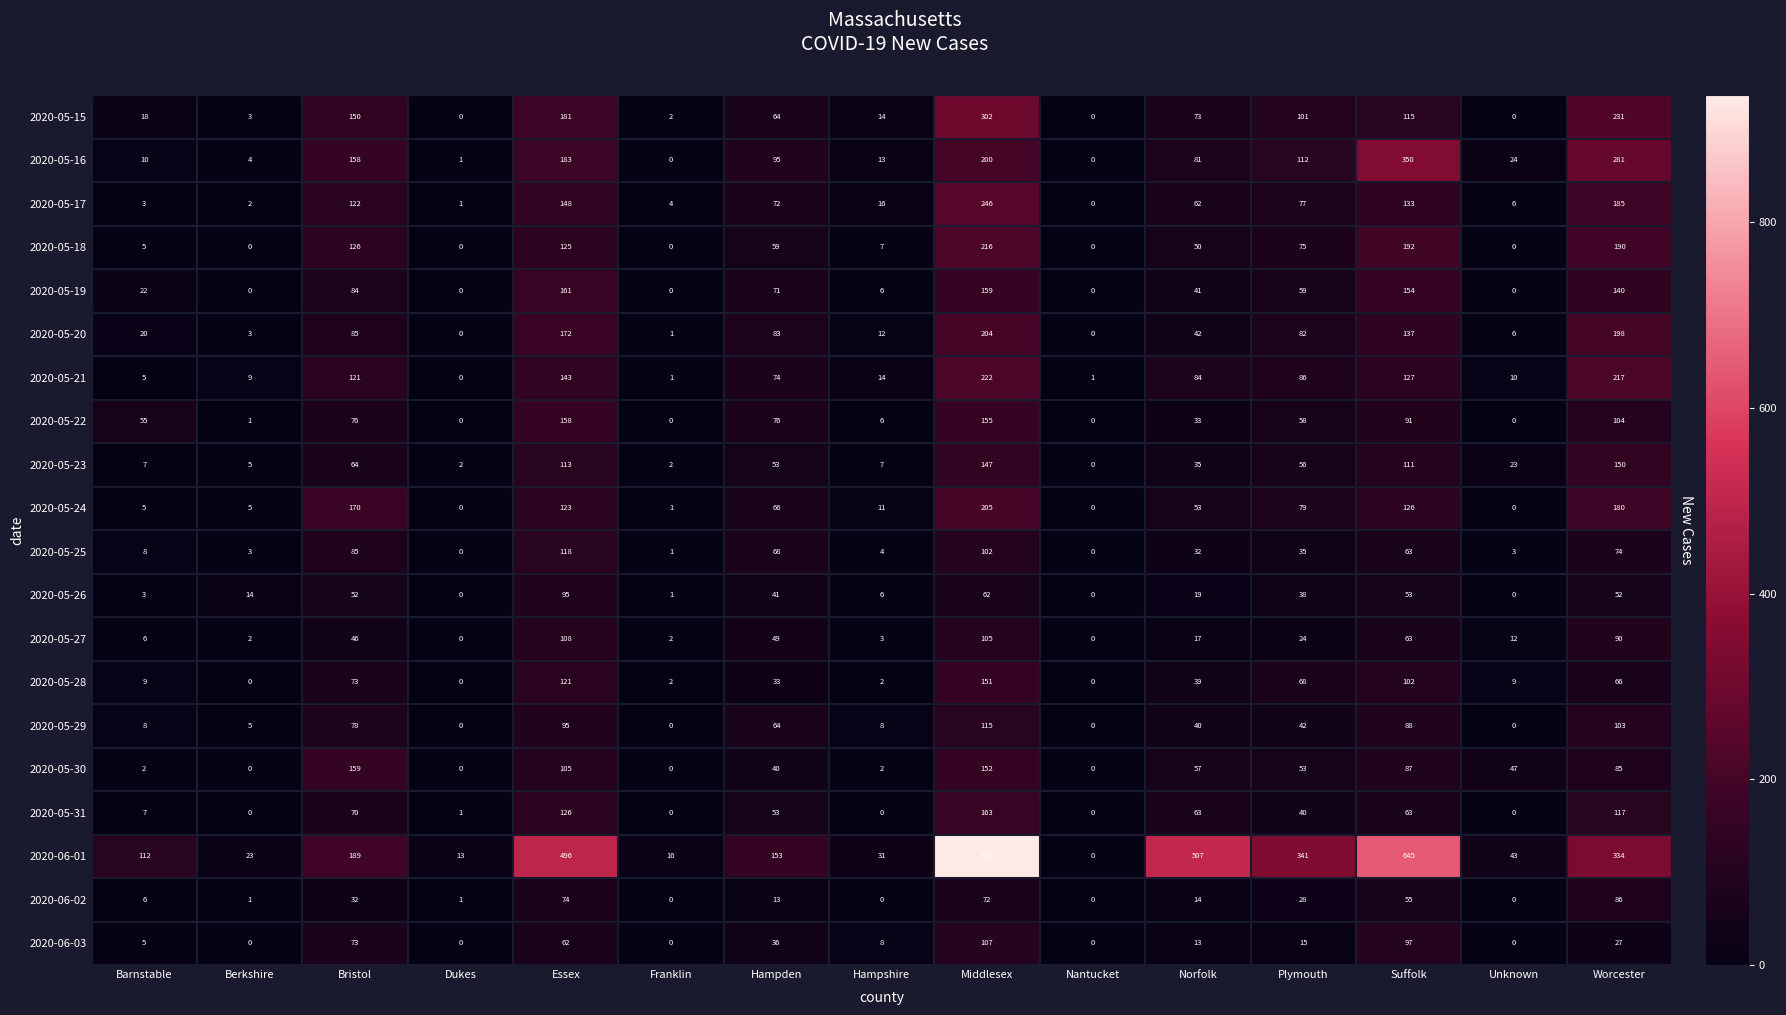

What is the difference between the 2020-05-15 values at Nantucket and Berkshire?

3